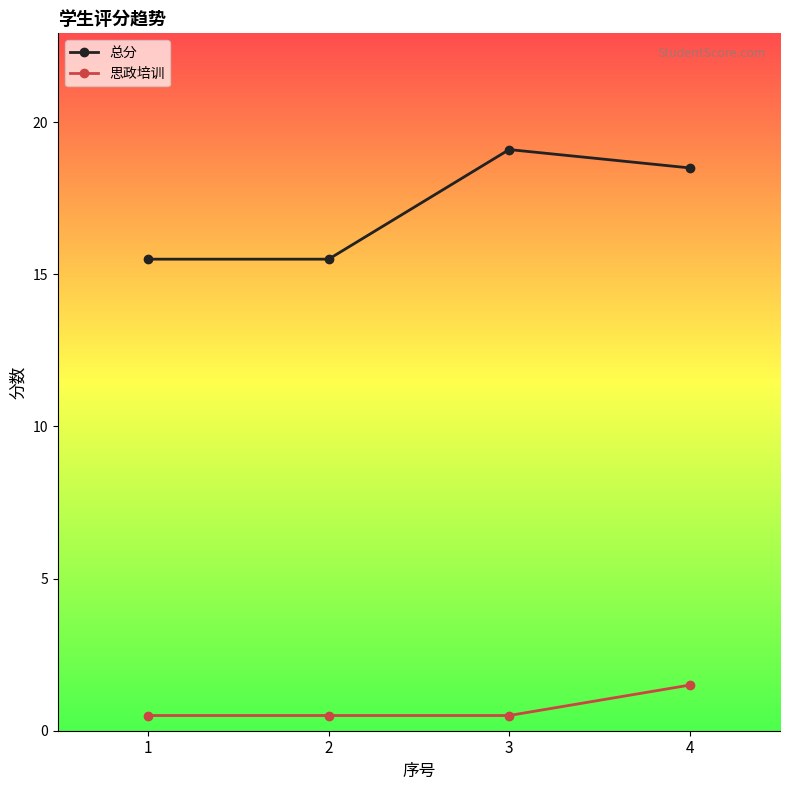

True or false: 总分 and 思政培训 intersect in this chart.

False